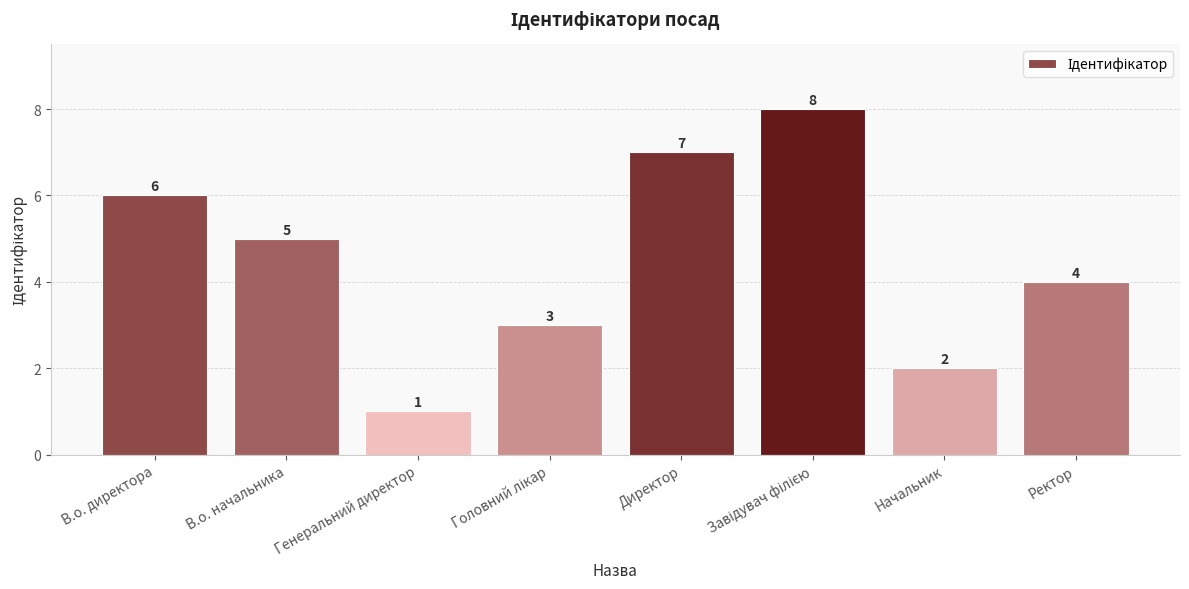

What is the label of the 4th bar from the right?

Директор